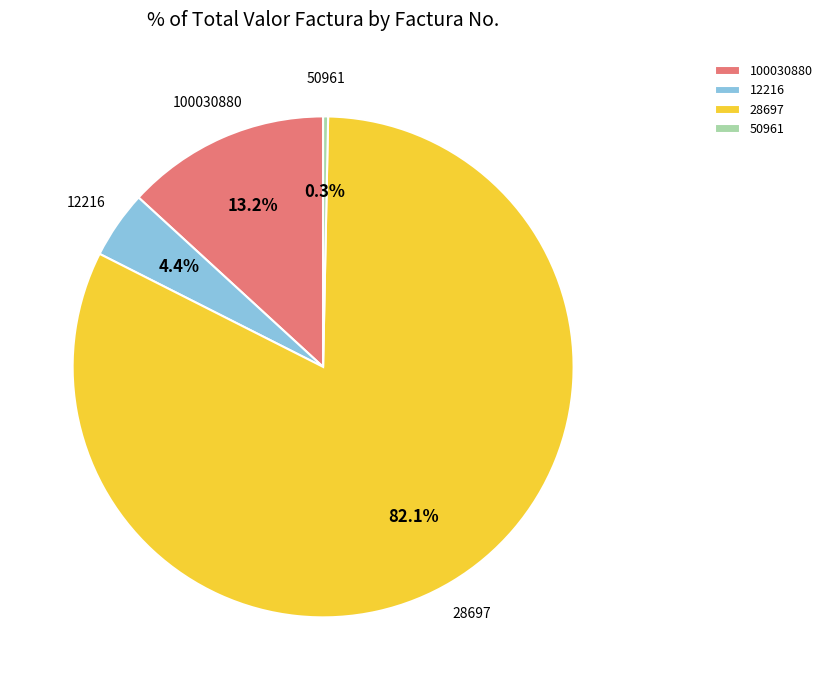

How many segments does this pie chart have?

4